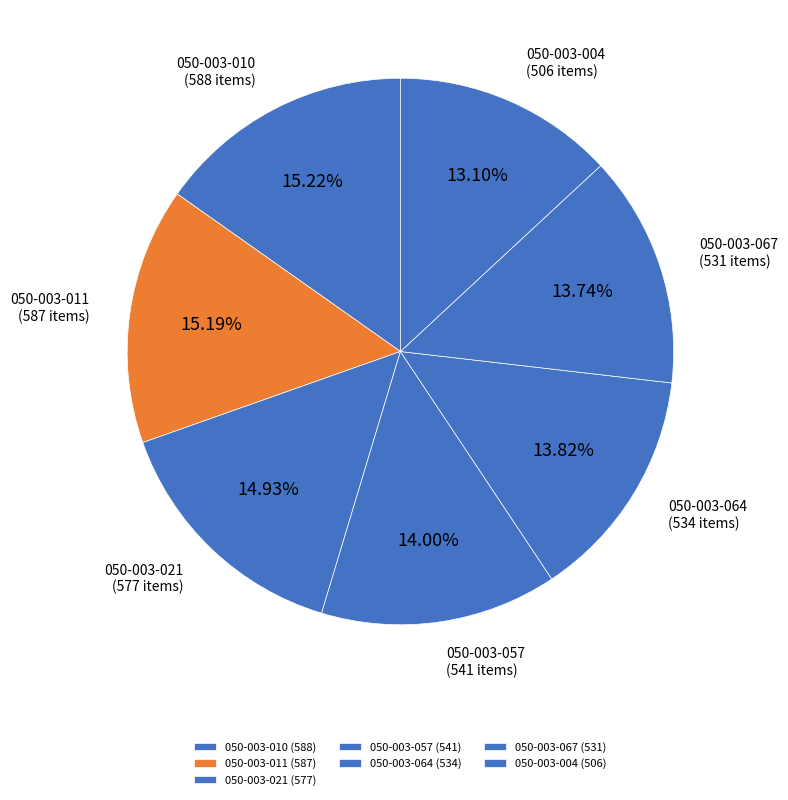

Do 050-003-067 and 050-003-004 together represent more than half of the pie?

No